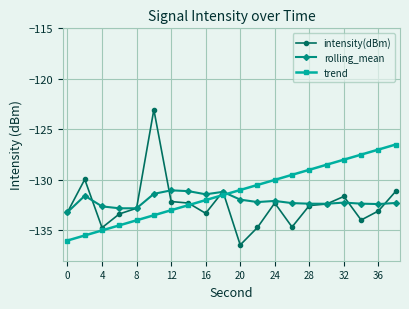

Is this an area chart (filled region under the line)?

No